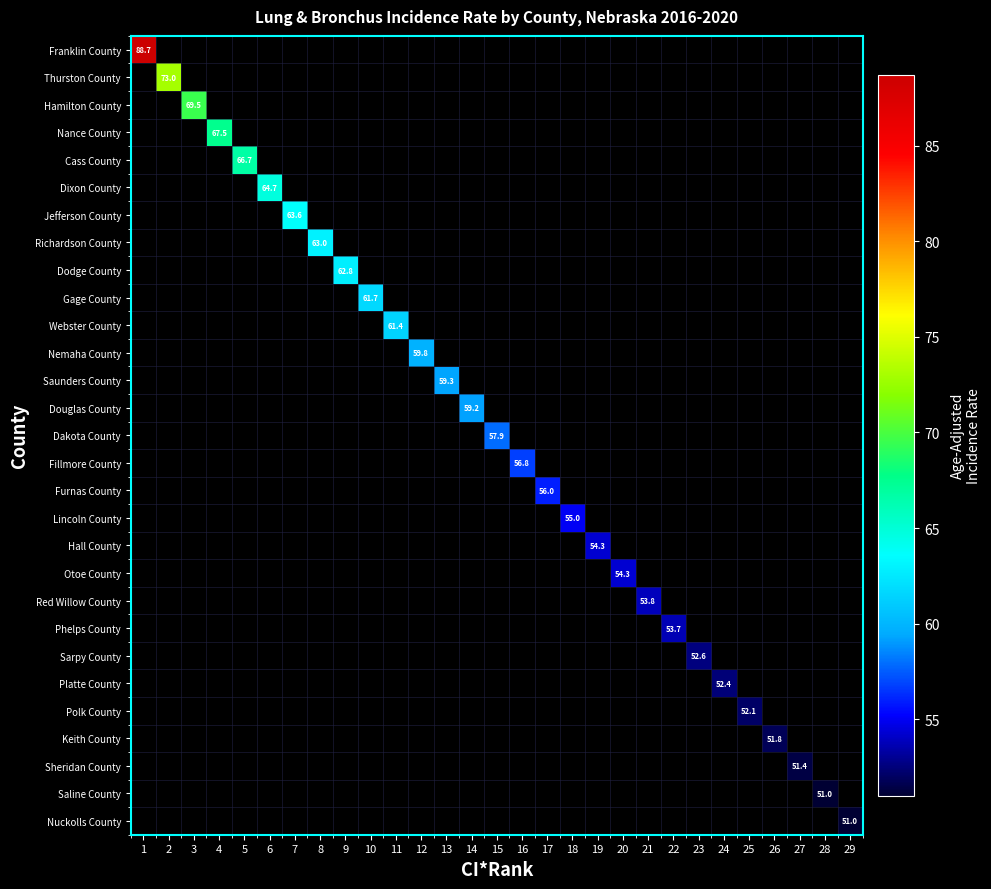

How many data points in Douglas County are above 0?

1